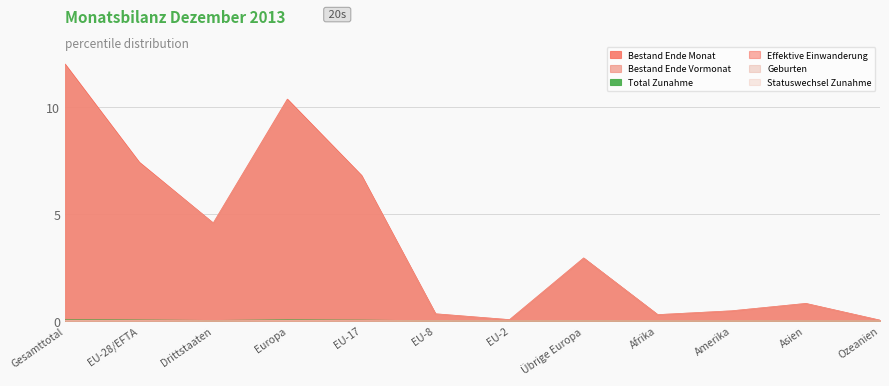

Between EU-17 and Asien, which series saw the biggest shift?

Bestand Ende Monat